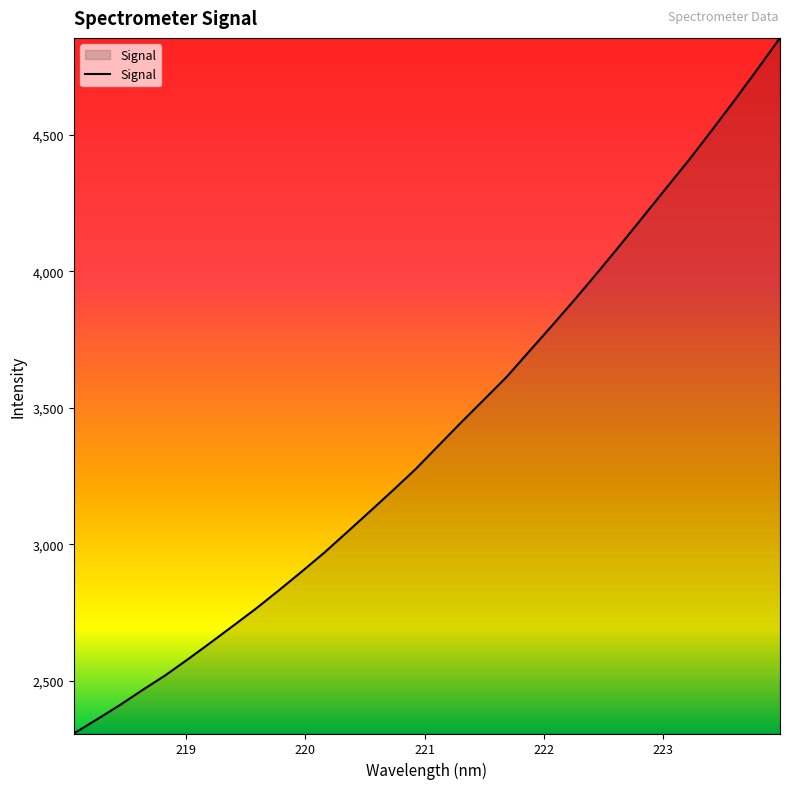

What is the minimum value shown in the chart?

2307.2